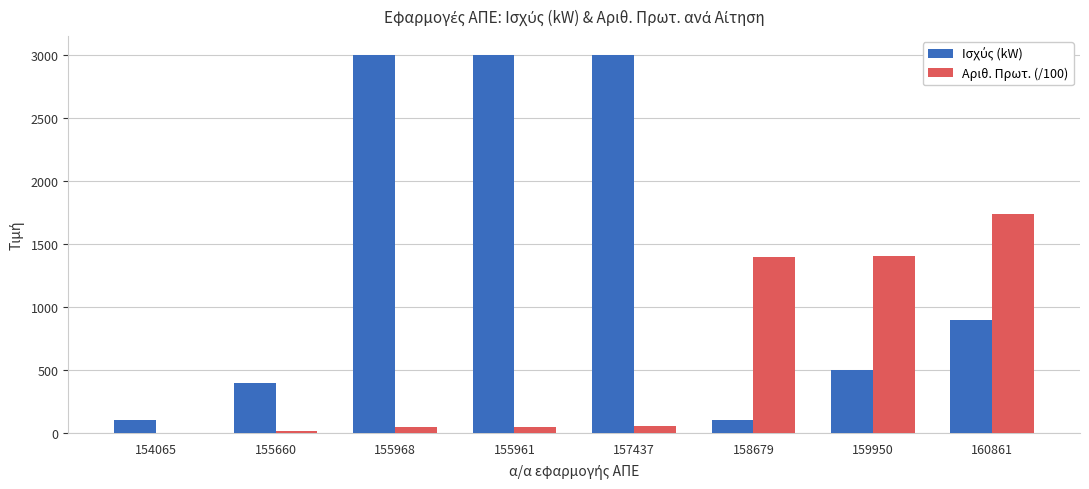

The value of Αριθ. Πρωτ. (/100) at 158679 is 551.3. True or false?

False